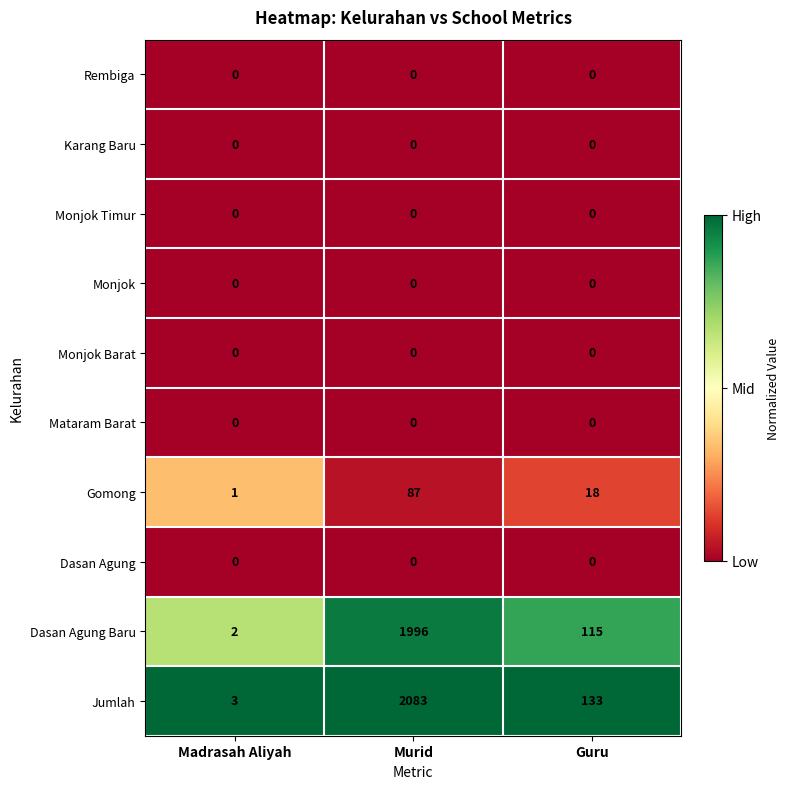

The Rembiga series shows 0 at Madrasah Aliyah. True or false?

True